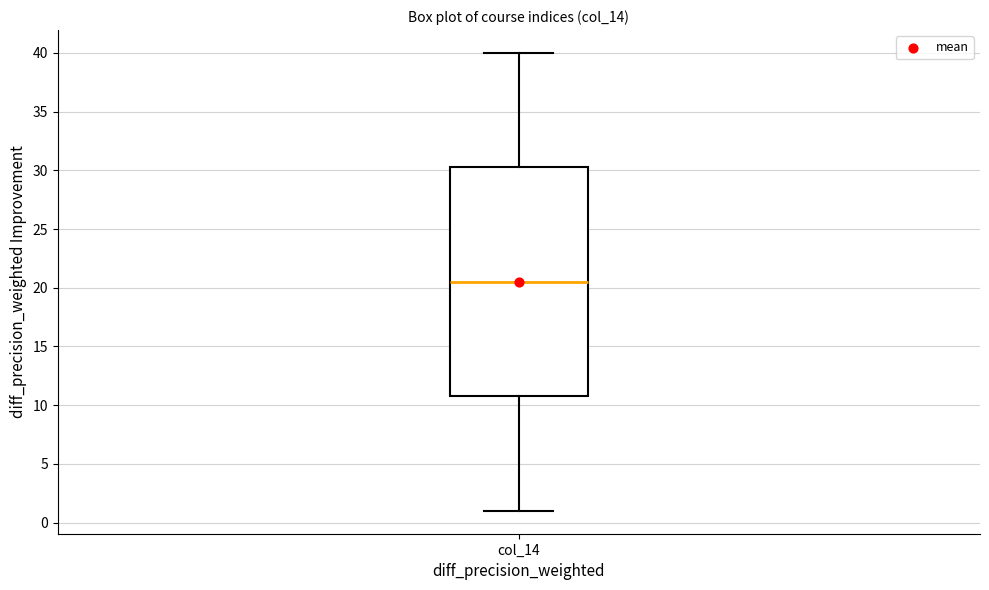

Where does the lower whisker of the box for col_14 end on the y-axis? The values are not printed on the chart, so give them approximately, as read against the axis.

1.0